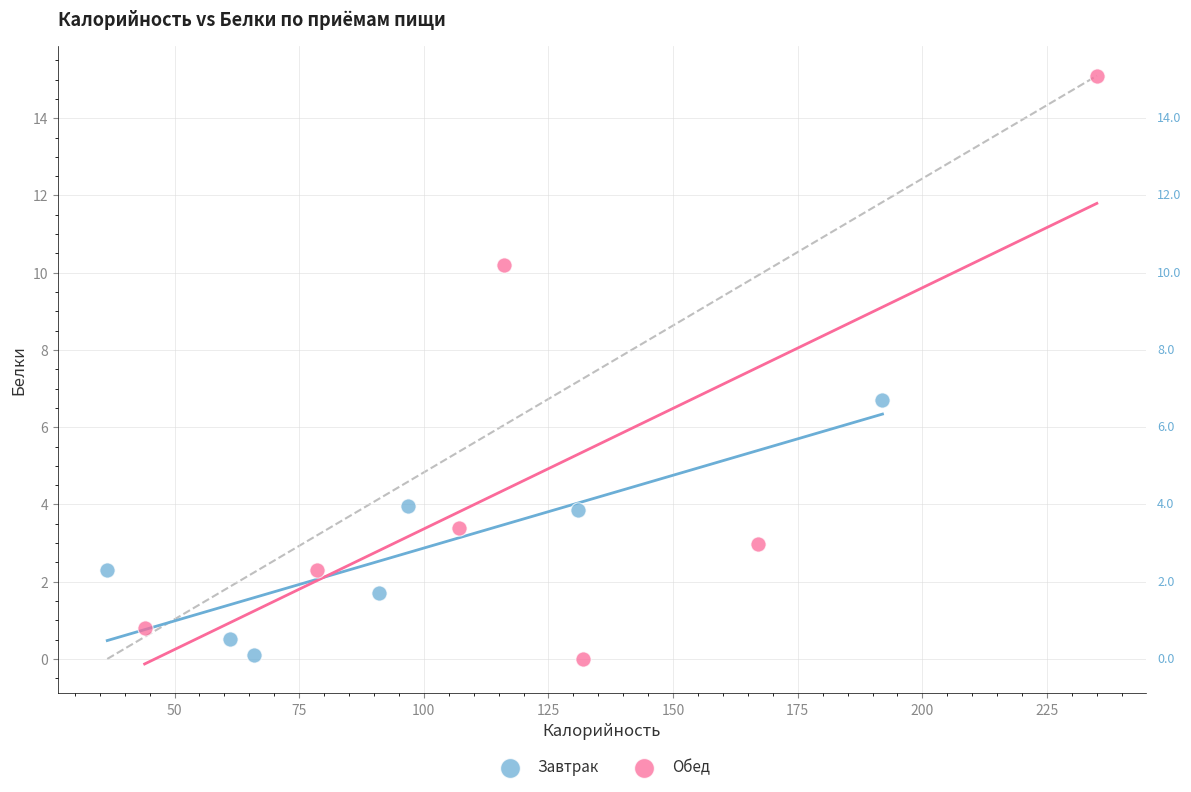

Which series has the largest Y range (max minus min)?

Обед